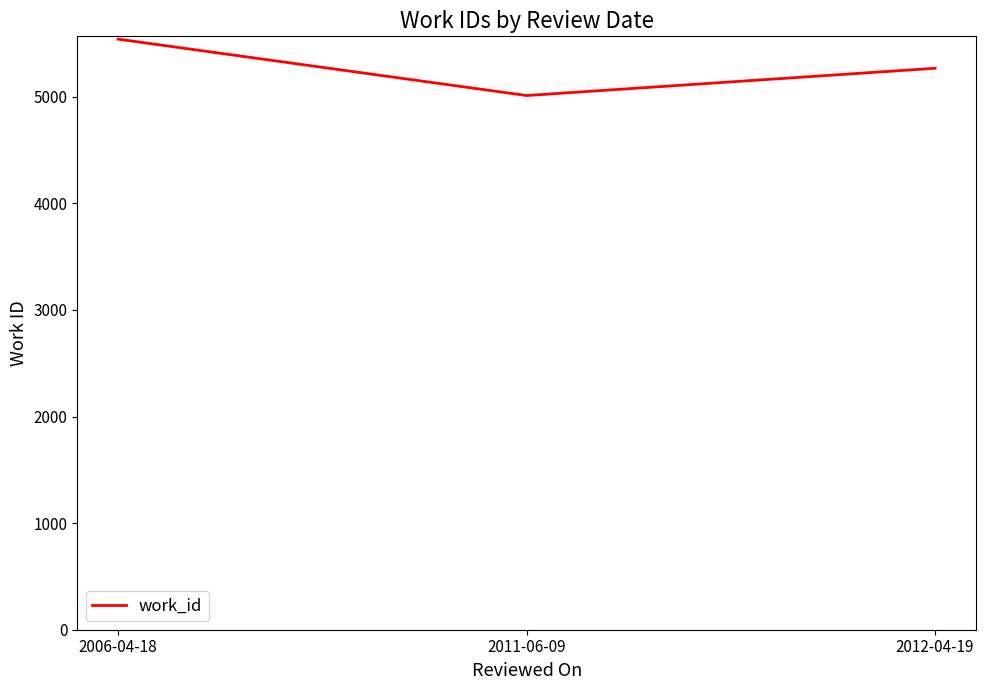

Reading right to left, what are all the values shown in this chart?

5268	5012	5541